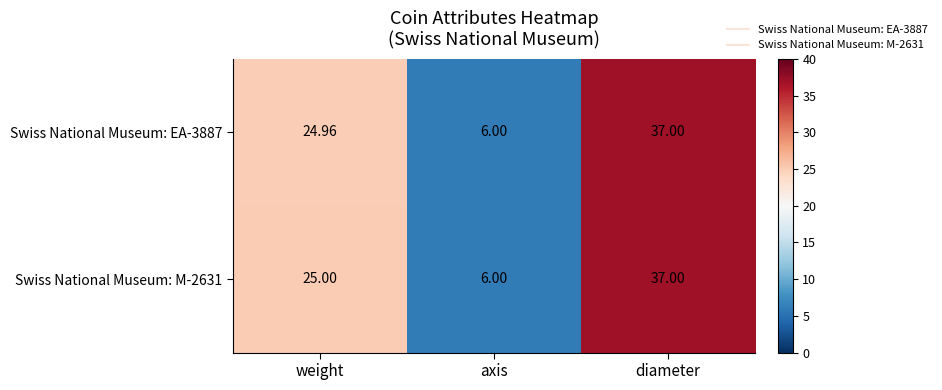

Where does the Swiss National Museum: EA-3887 series first go above 24?

weight